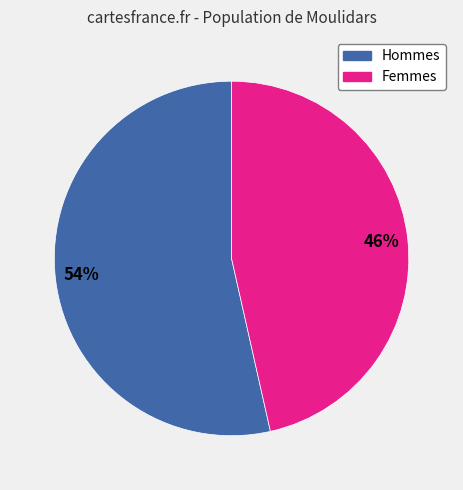

Count the number of slices in the pie.

2